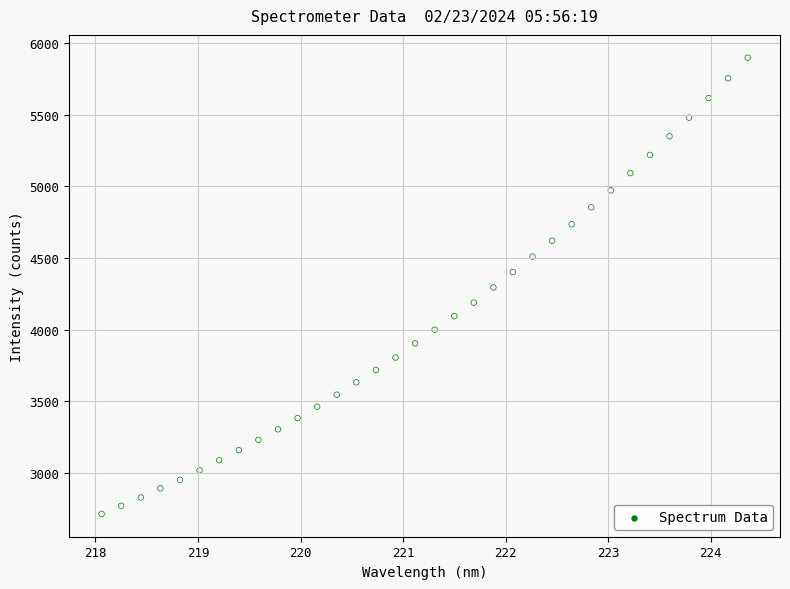

What is the range of Y values (max minus min)?

3184.0